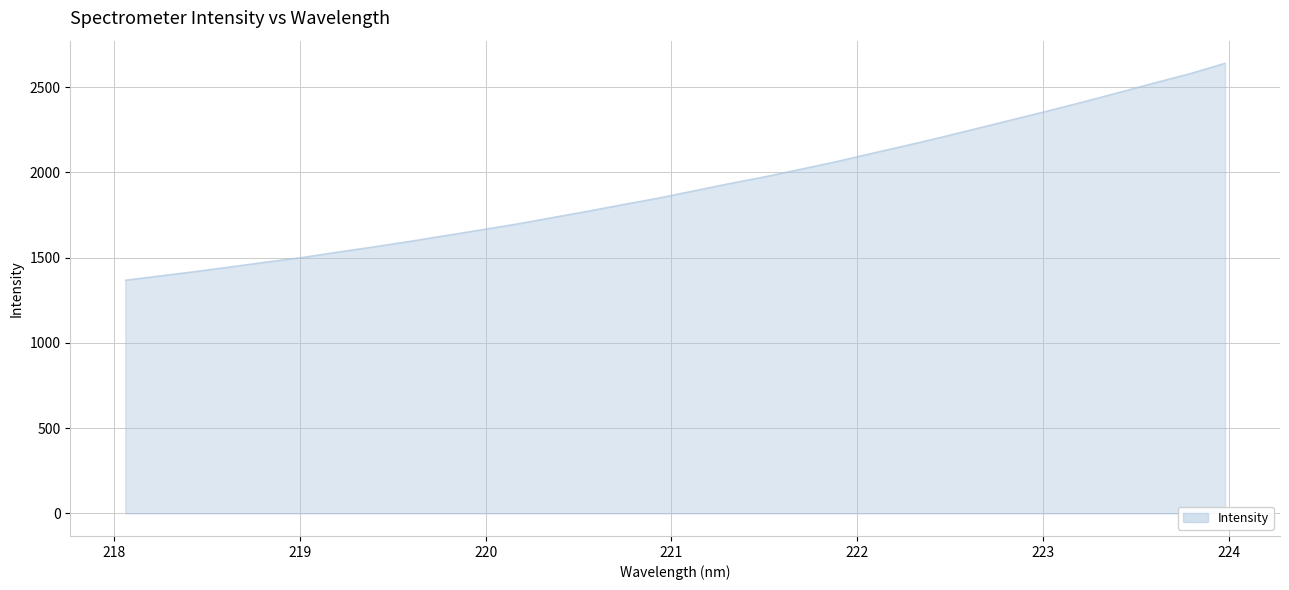

What is the difference between the maximum and minimum values?

1272.1